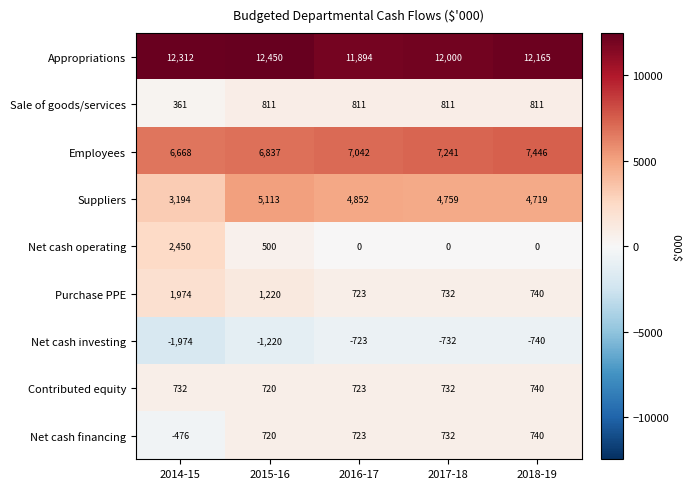

What is the sum of the Appropriations values at 2017-18 and 2014-15?

24312